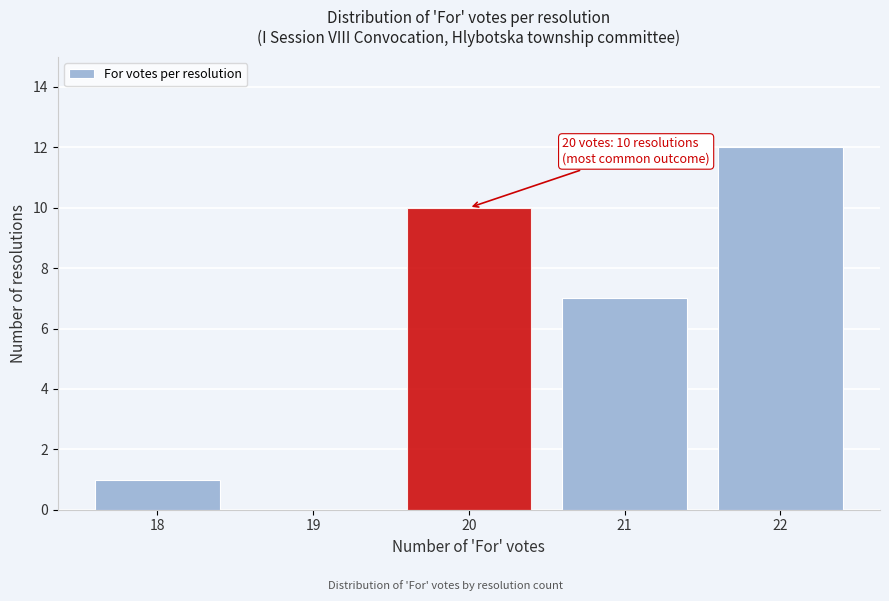

Over which range of the x-axis is the bar tallest?

21.5 to 22.5